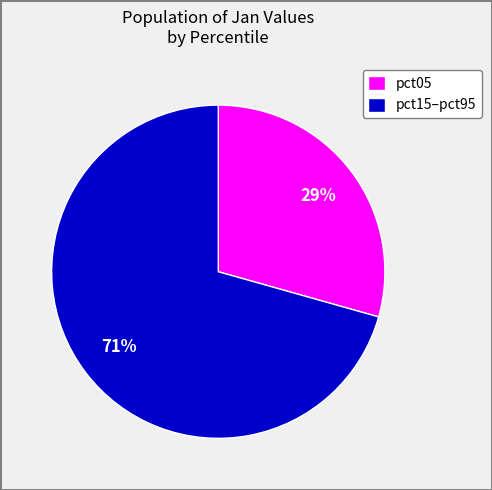

What is the ratio of the value at pct15–pct95 to the value at pct05?

2.4